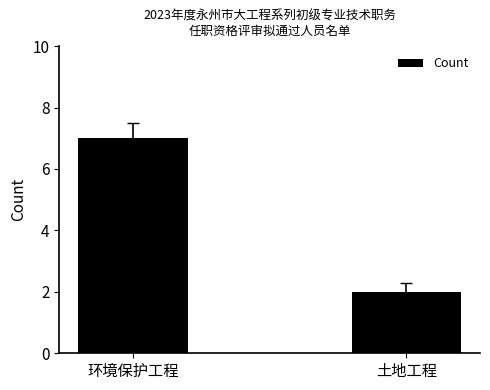

List the labels in order of value, smallest first.

土地工程, 环境保护工程